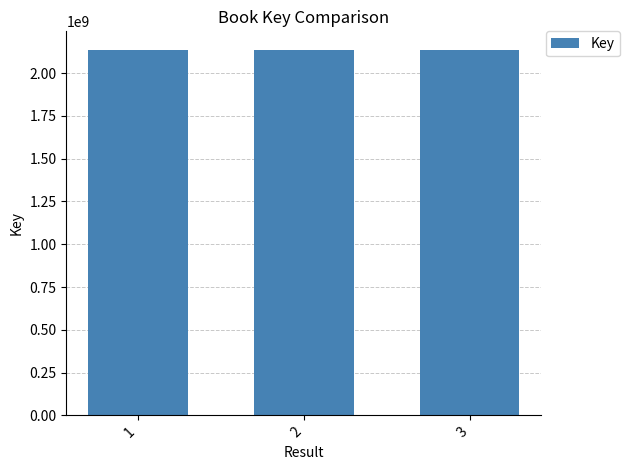

What is the approximate value at 3?

2137718237